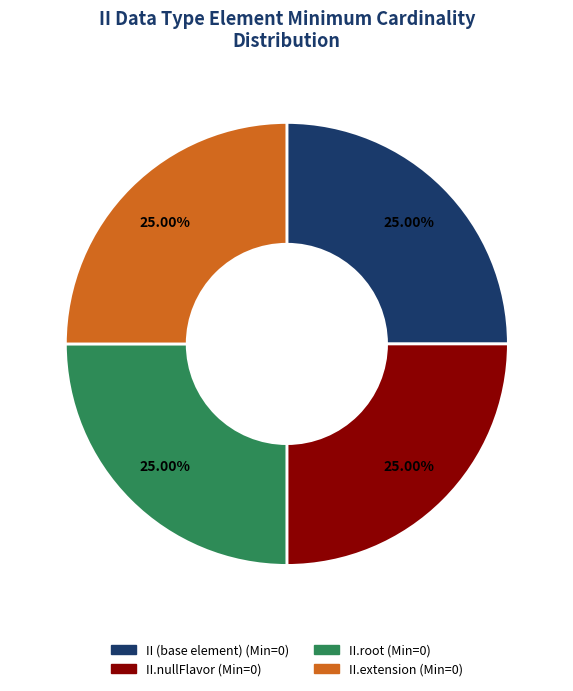

Does any single category account for the majority?

No